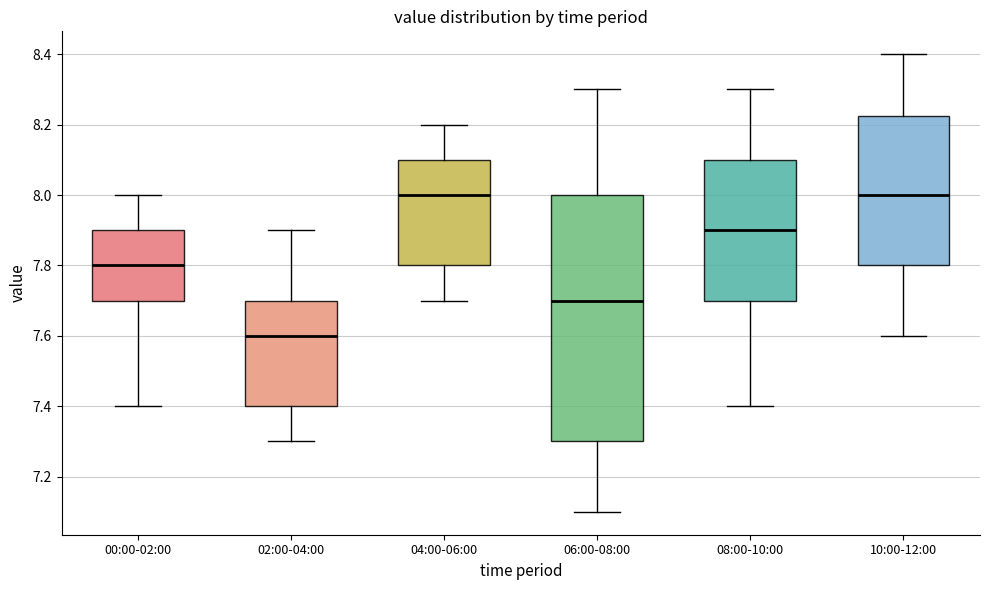

Reading left to right, read every box against the y-axis: the position of its median line, the range the box covers, and the ends of its whiskers. The values are not printed on the chart, so give them approximately, as read against the axis.

00:00-02:00: median 7.80, box 7.70 to 7.90, whiskers 7.40 to 8.00
02:00-04:00: median 7.60, box 7.40 to 7.70, whiskers 7.30 to 7.90
04:00-06:00: median 8.00, box 7.80 to 8.10, whiskers 7.70 to 8.20
06:00-08:00: median 7.70, box 7.30 to 8.00, whiskers 7.10 to 8.30
08:00-10:00: median 7.90, box 7.70 to 8.10, whiskers 7.40 to 8.30
10:00-12:00: median 8.00, box 7.80 to 8.22, whiskers 7.60 to 8.40